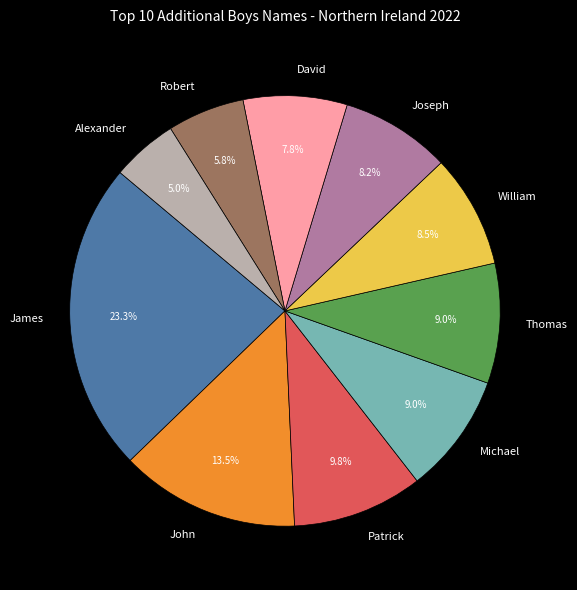

Do Joseph and Thomas together represent more than half of the pie?

No